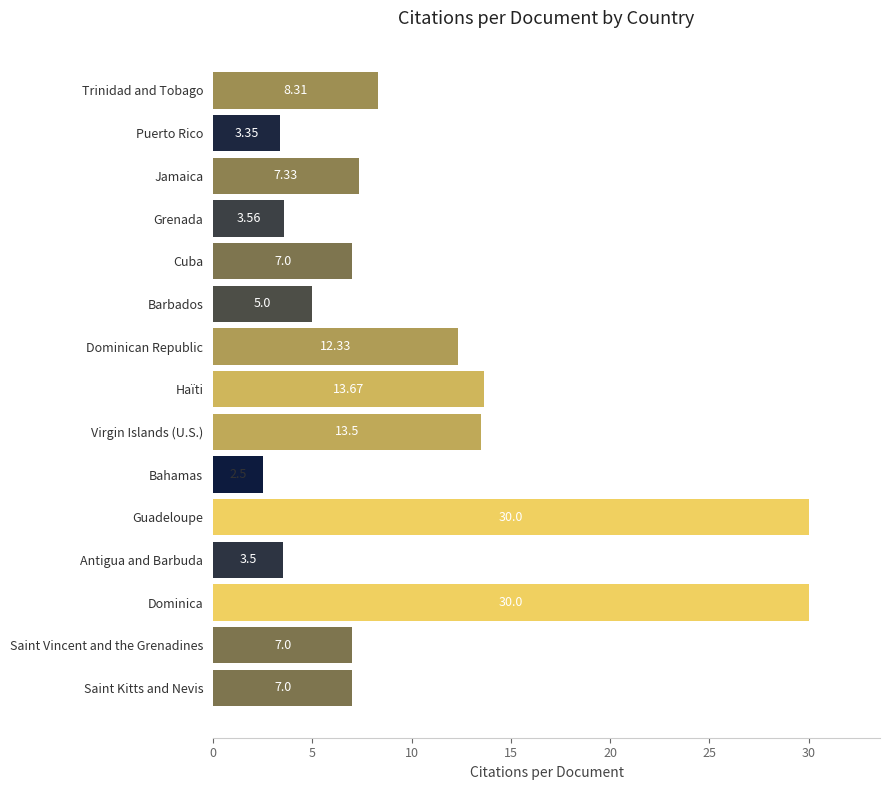

What is the sum of the values at Guadeloupe and Virgin Islands (U.S.)?

43.5